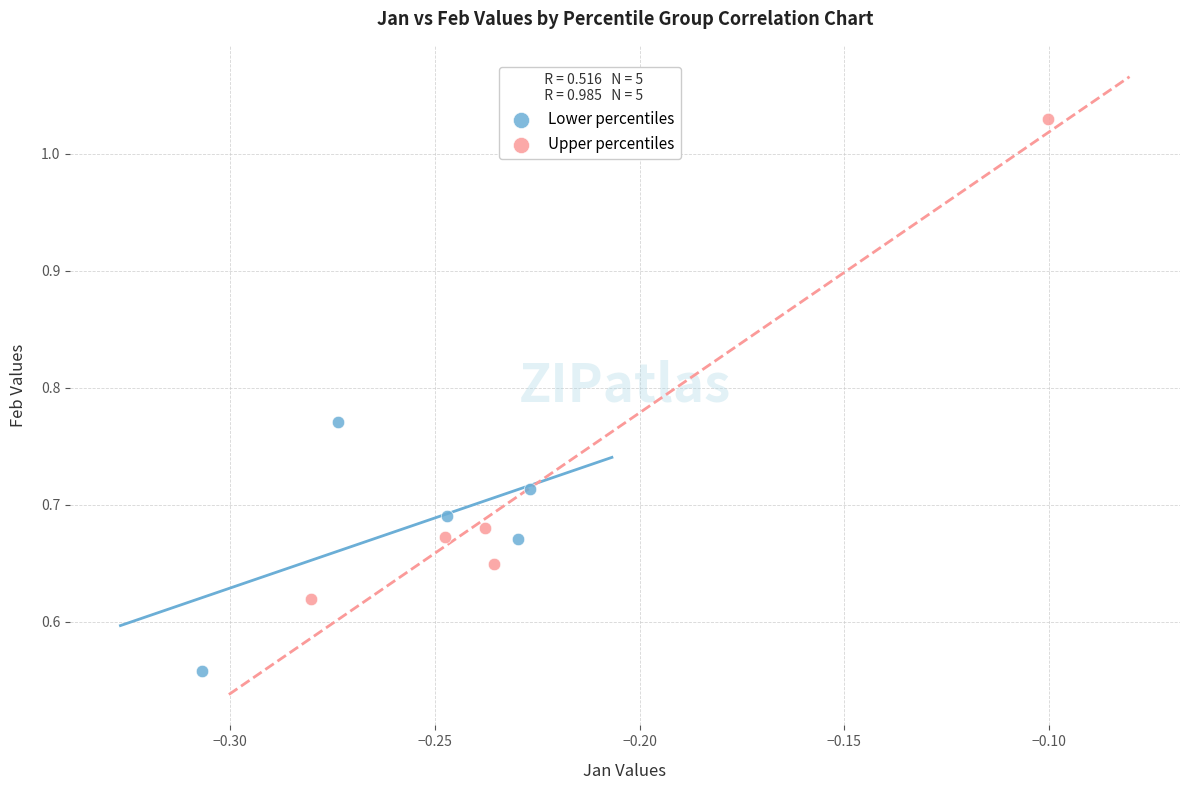

Which series has the largest Y range (max minus min)?

Upper percentiles